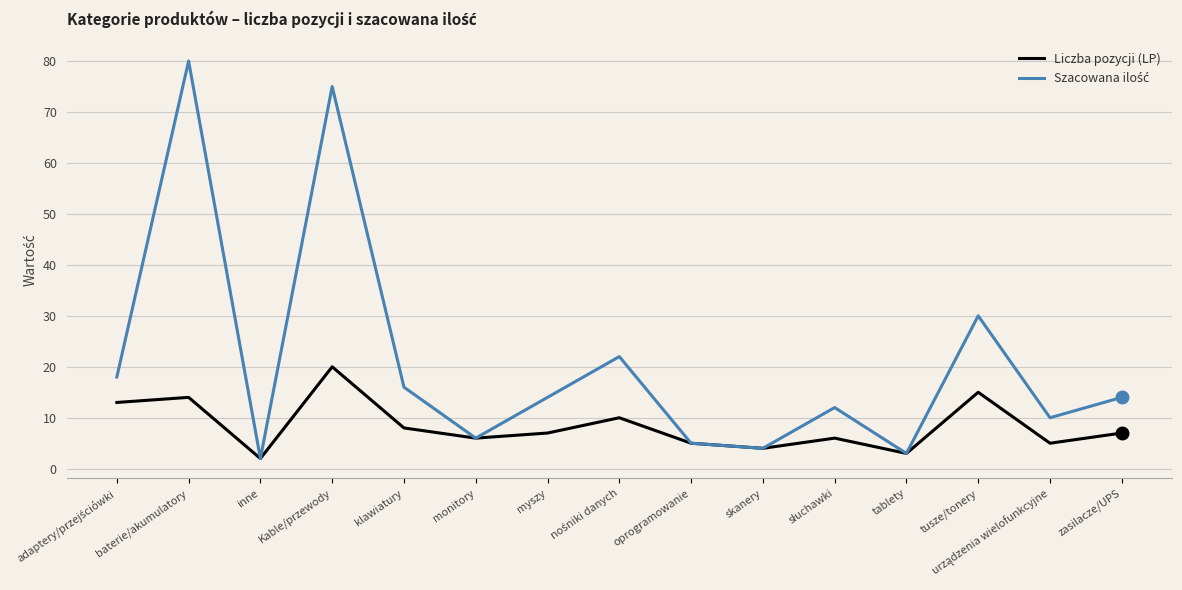

How many categories are shown in the chart?

15